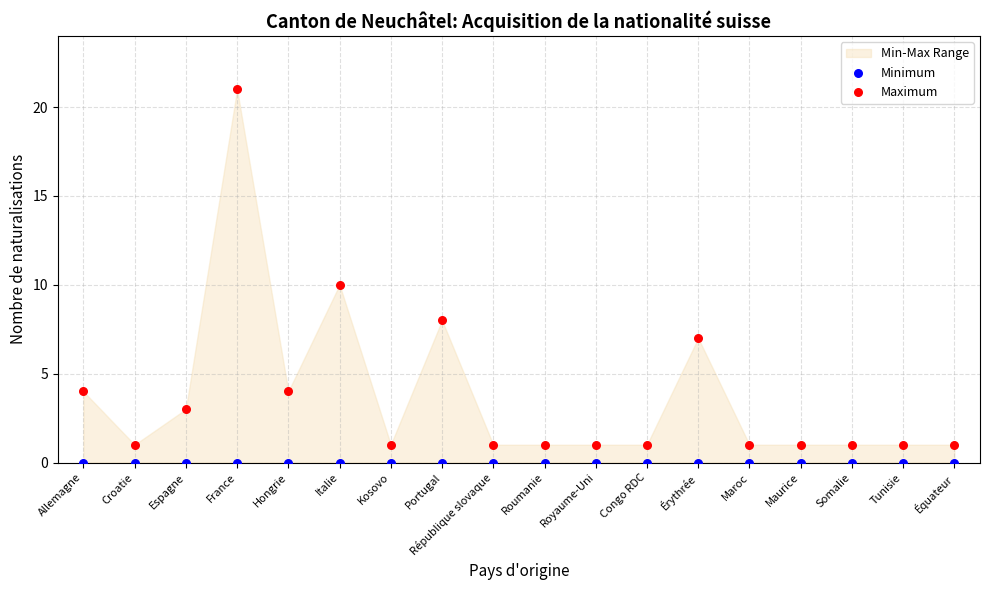

Which series reaches the minimum Y coordinate?

Minimum